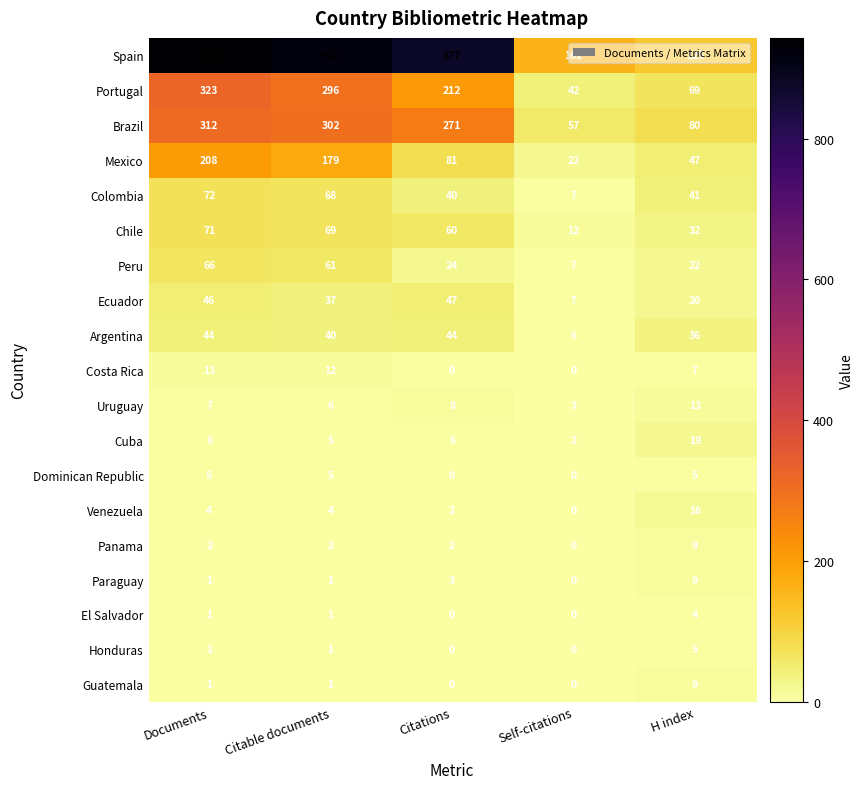

Is it true that Spain equals 125 at H index?

True